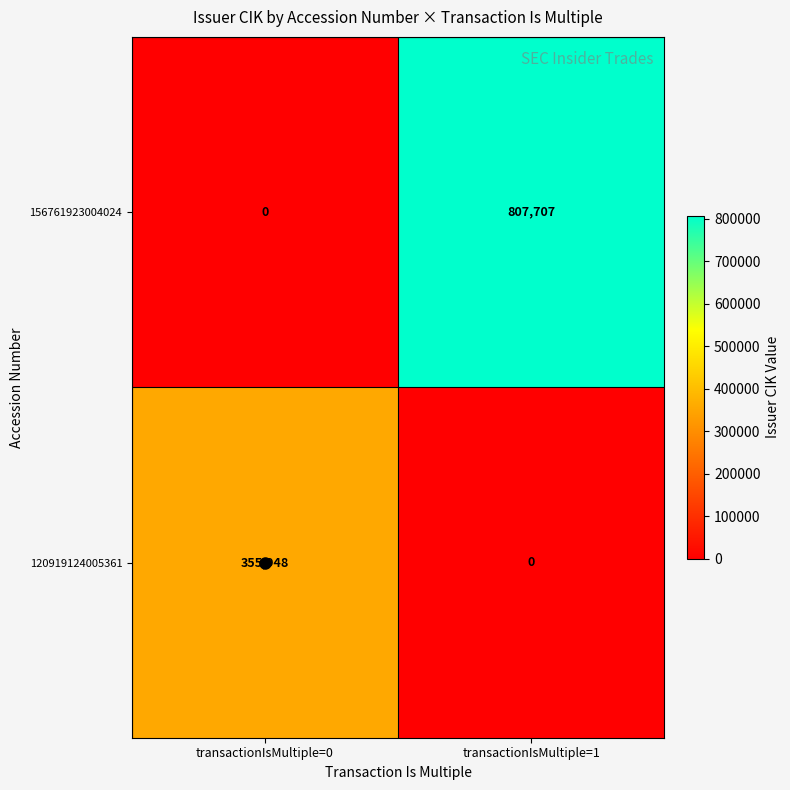

What is the average value of the 156761923004024 series?

403854